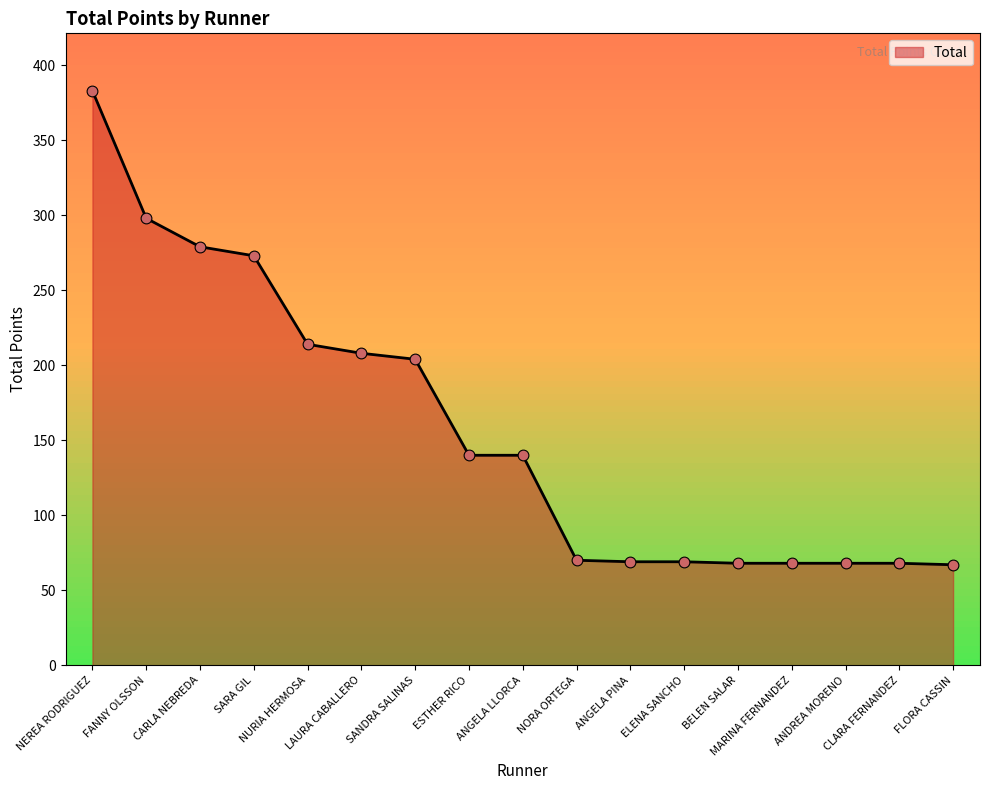

What is the change in value from NEREA RODRIGUEZ to LAURA CABALLERO?

-175